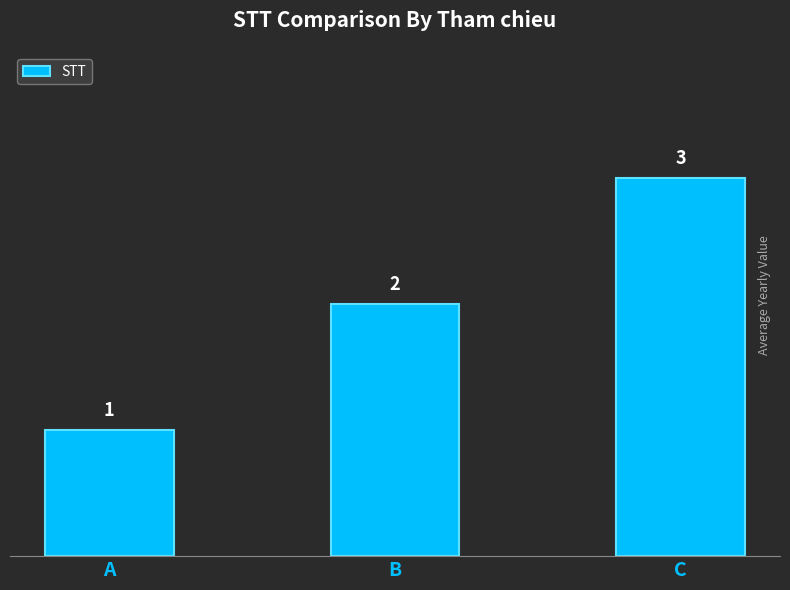

Which category has the lowest value across all series?

A